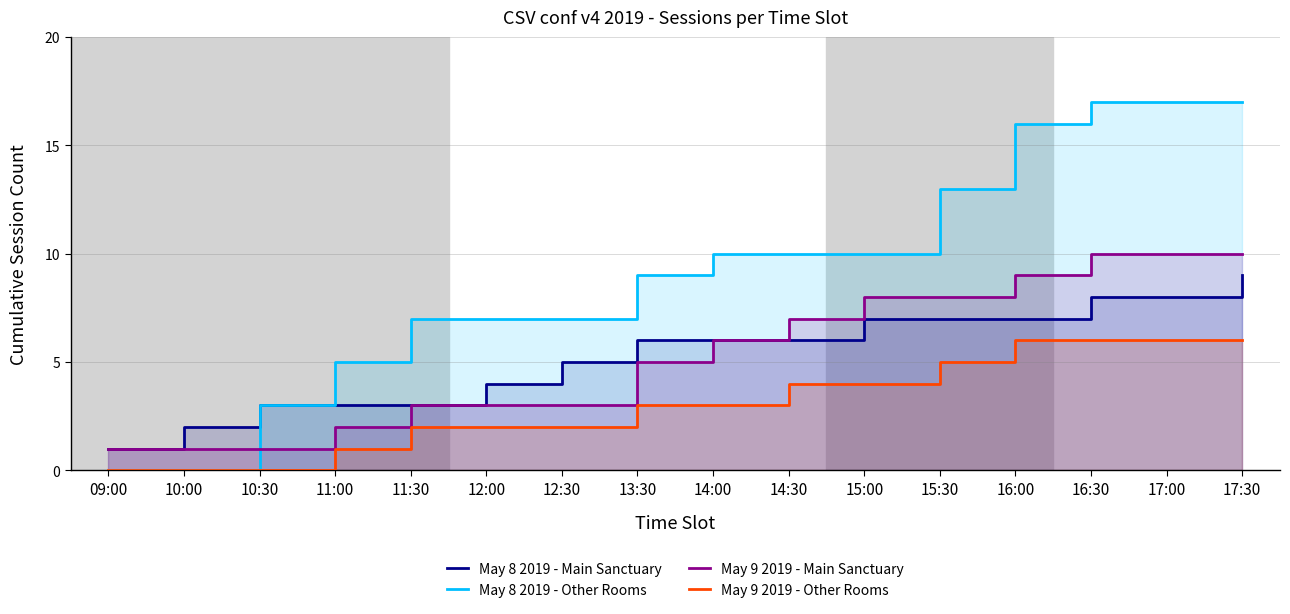

The May 9 2019 - Main Sanctuary series shows 3 at 12:30. True or false?

True